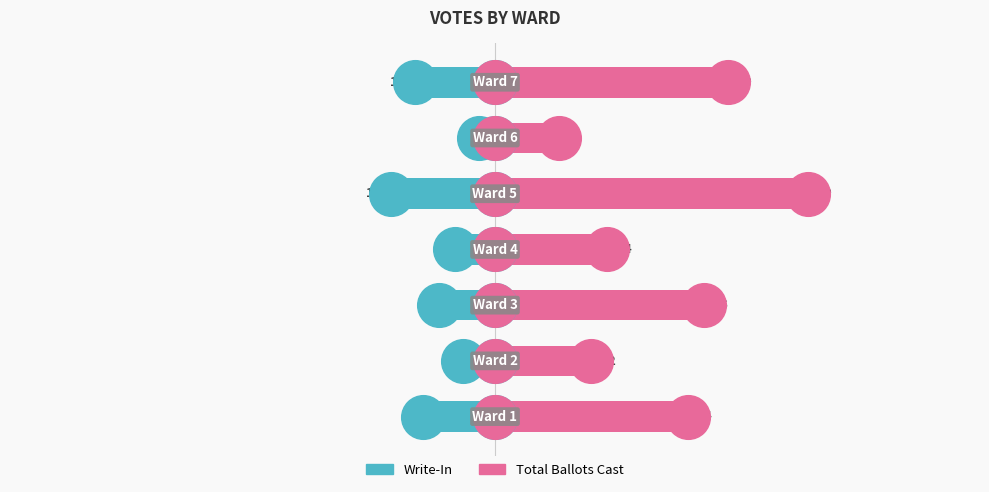

What is the total value across all series at 0?

15